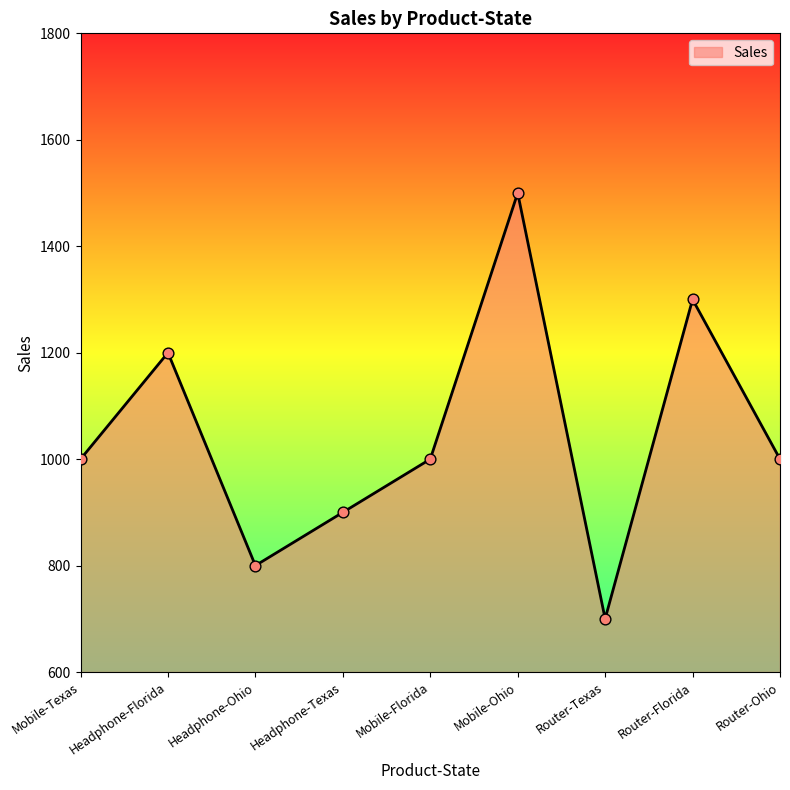

Which has a higher value, Mobile-Florida or Router-Florida?

Router-Florida